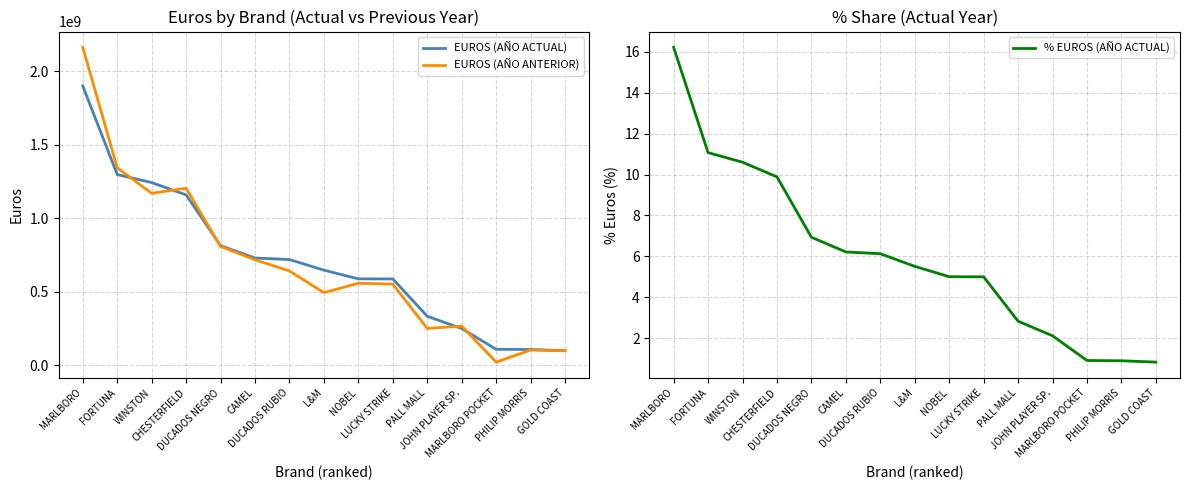

Reading left to right, what are all the values shown in this chart?

EUROS (AÑO ACTUAL): MARLBORO=1900035993.3	FORTUNA=1297224523.5	WINSTON=1242445676.5	CHESTERFIELD=1158550793.9	DUCADOS NEGRO=813116464.5	CAMEL=728885607.0	DUCADOS RUBIO=718629690.3	L&M=646445793.8	NOBEL=587245023.1	LUCKY STRIKE=586495055.8	PALL MALL=332640144.4	JOHN PLAYER SP.=249017649.1	MARLBORO POCKET=107843662.3	PHILIP MORRIS=106175597.8	GOLD COAST=98439770.7
EUROS (AÑO ANTERIOR): MARLBORO=2163227704.4	FORTUNA=1343145773.3	WINSTON=1169533874.4	CHESTERFIELD=1203796827.7	DUCADOS NEGRO=807738335.3	CAMEL=717089757.0	DUCADOS RUBIO=640850875.5	L&M=493193014.4	NOBEL=557247816.1	LUCKY STRIKE=551238146.2	PALL MALL=249718264.8	JOHN PLAYER SP.=265746221.6	MARLBORO POCKET=20419965.0	PHILIP MORRIS=102734832.5	GOLD COAST=97504666.3
% EUROS (AÑO ACTUAL): MARLBORO=16.2	FORTUNA=11.1	WINSTON=10.6	CHESTERFIELD=9.9	DUCADOS NEGRO=6.9	CAMEL=6.2	DUCADOS RUBIO=6.1	L&M=5.5	NOBEL=5.0	LUCKY STRIKE=5.0	PALL MALL=2.8	JOHN PLAYER SP.=2.1	MARLBORO POCKET=0.9	PHILIP MORRIS=0.9	GOLD COAST=0.8